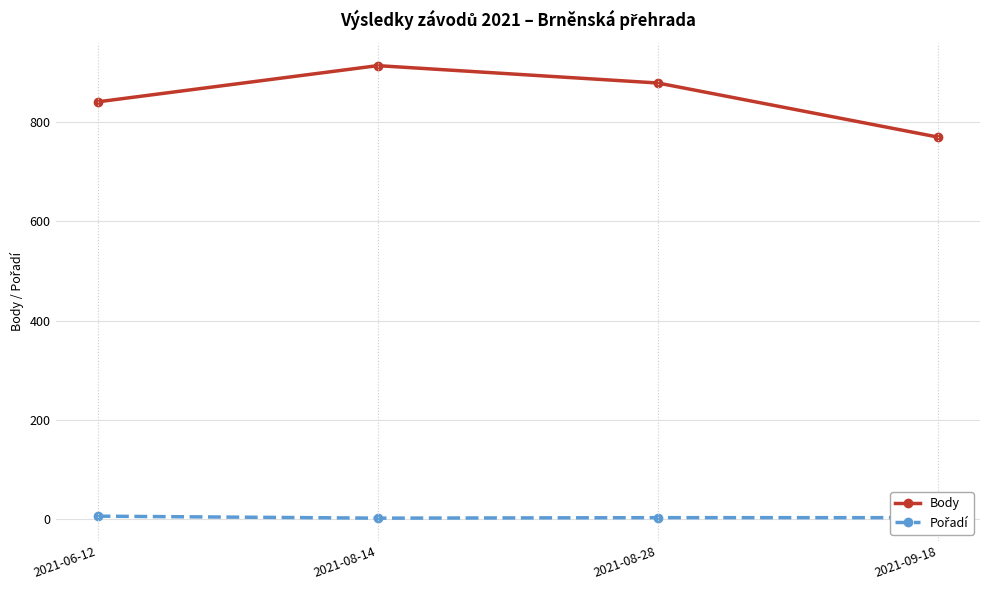

At which category is the sum across all series the highest?

2021-08-14